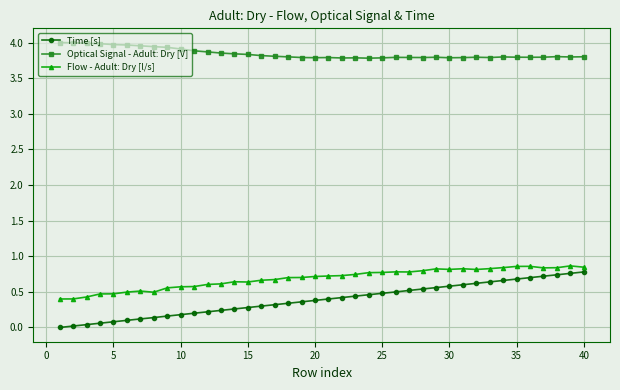

Which series has the widest spread of values?

Time [s]